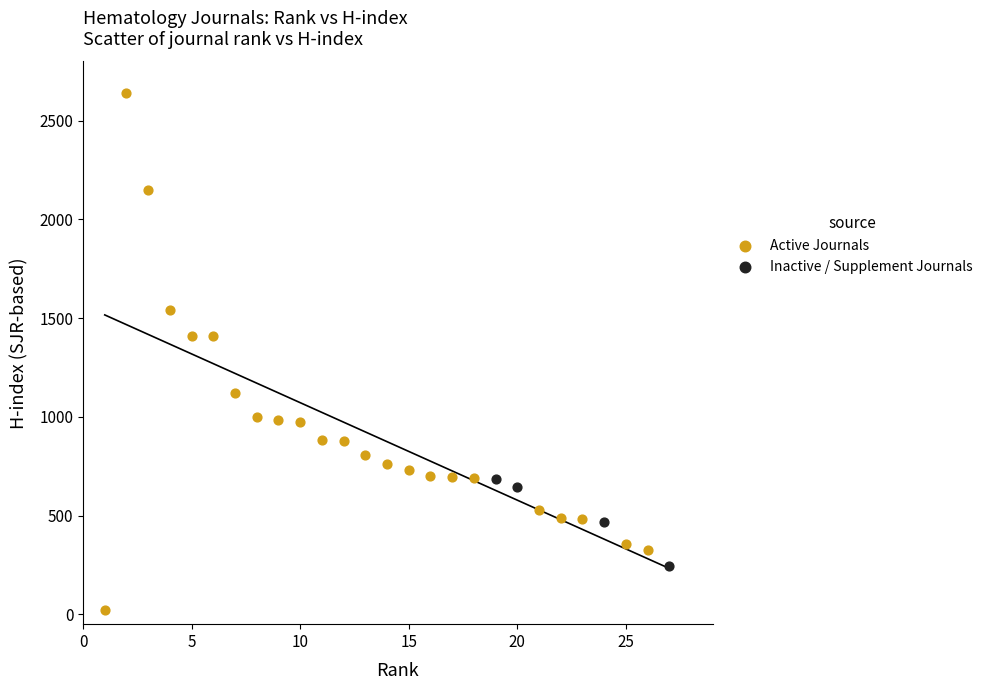

Which series has the largest Y range (max minus min)?

Active Journals